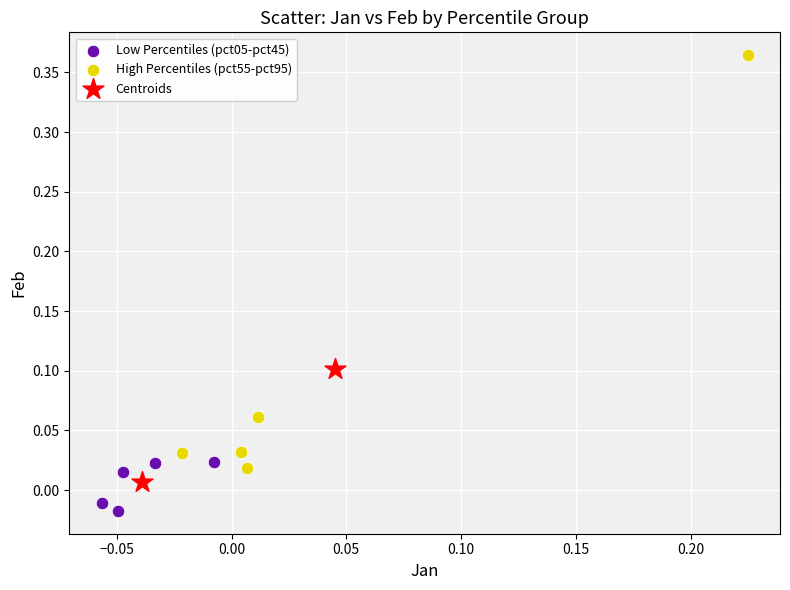

Which series reaches the maximum Y coordinate?

High Percentiles (pct55-pct95)